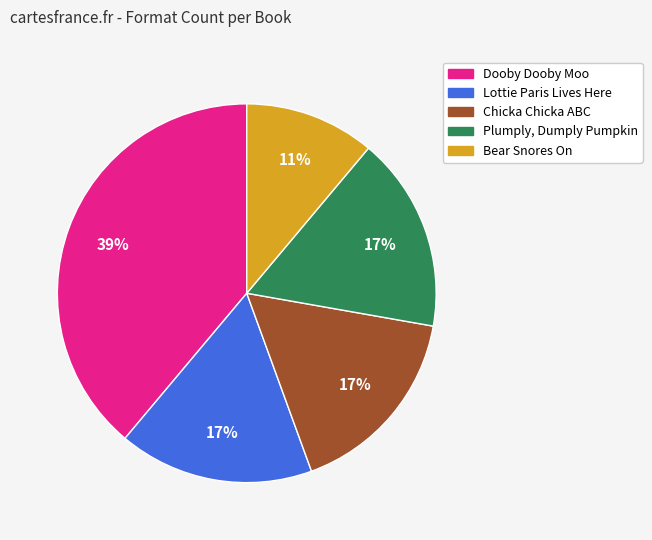

Does Lottie Paris Lives Here represent more than half of the total?

No